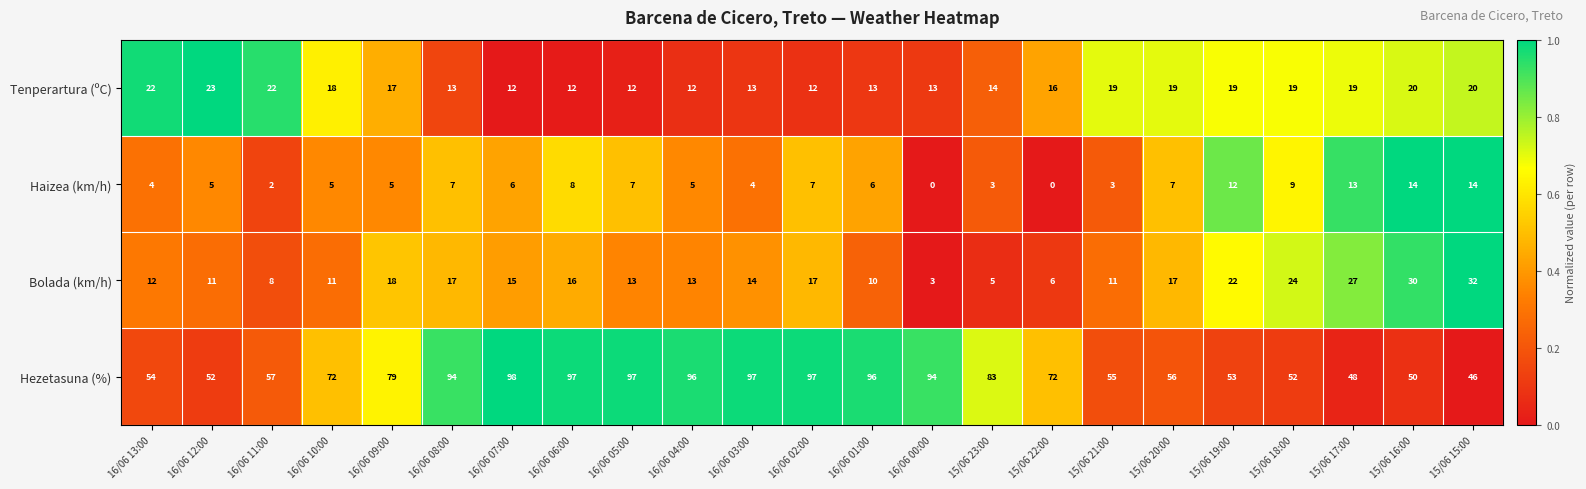

What is the spread (max minus min) of values at 16/06 13:00?

50